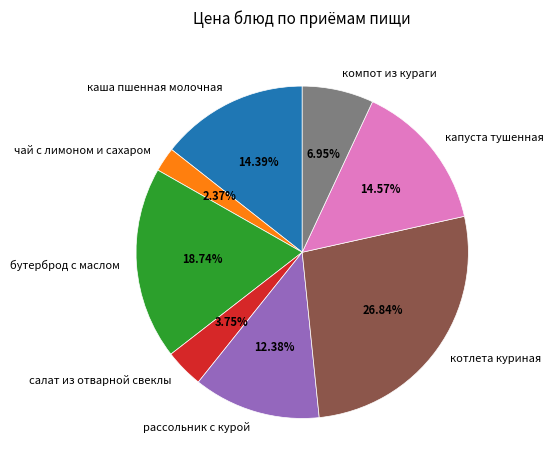

To the nearest percent, what portion does капуста тушенная represent?

15%